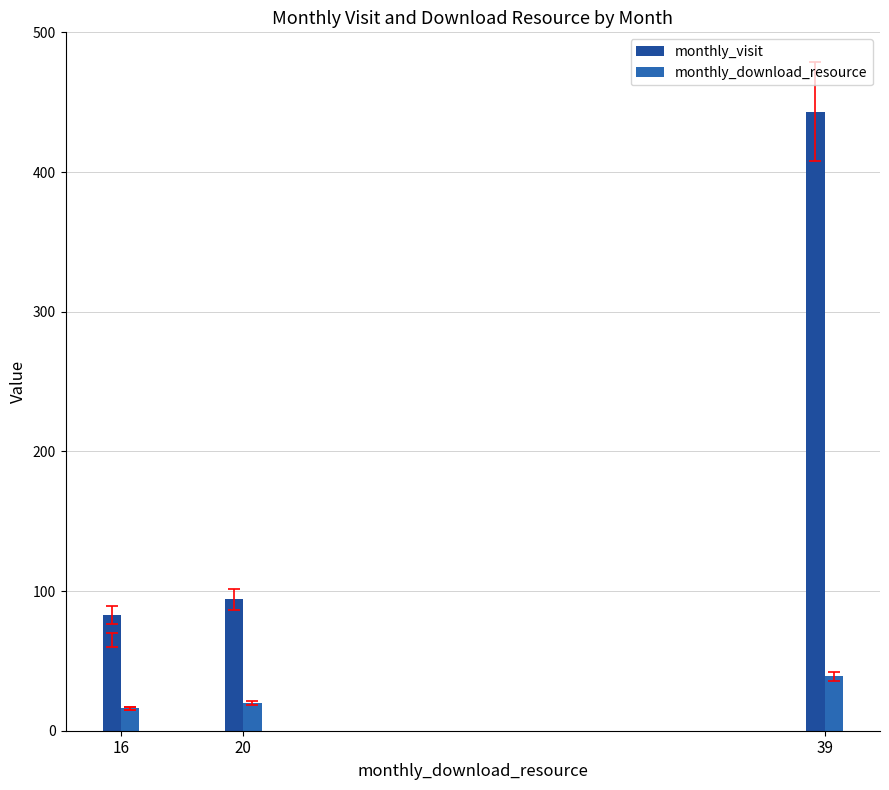

What is the label of the 1st bar from the left?

39